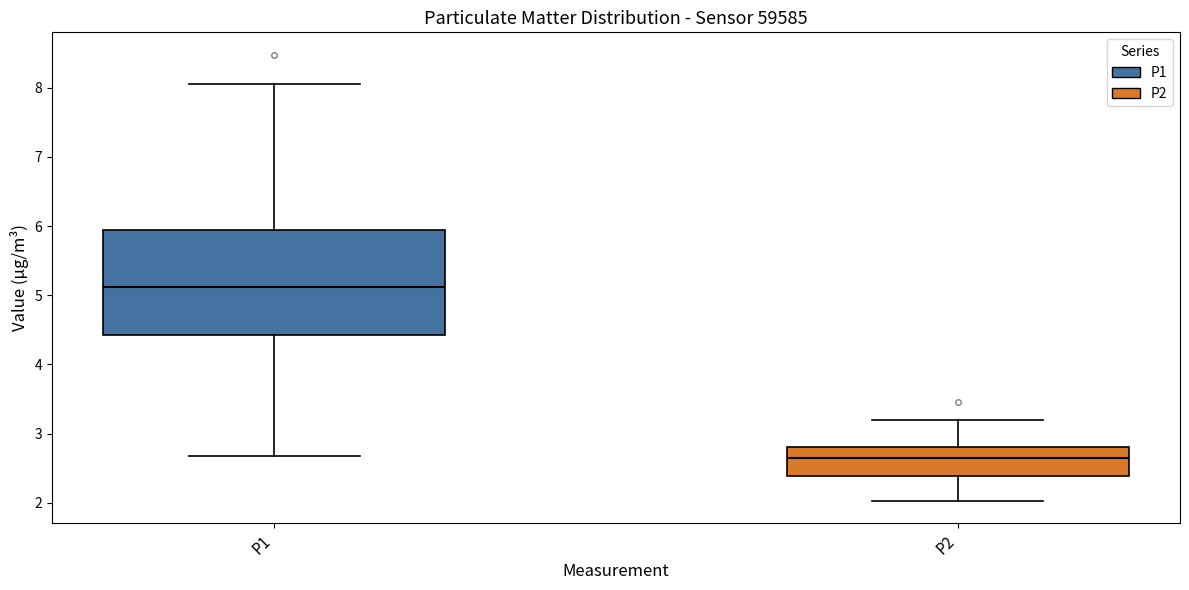

Where is the upper edge of the box for P2 on the y-axis? The values are not printed on the chart, so give them approximately, as read against the axis.

2.8